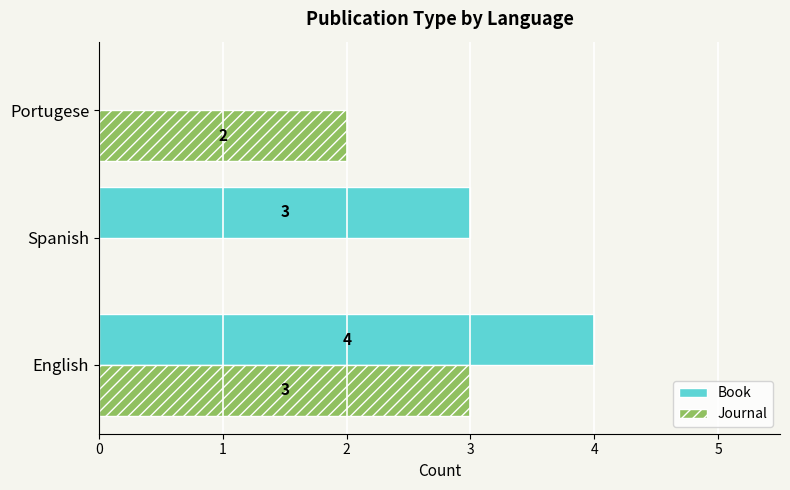

Between English and Portugese, which series saw the biggest shift?

Book